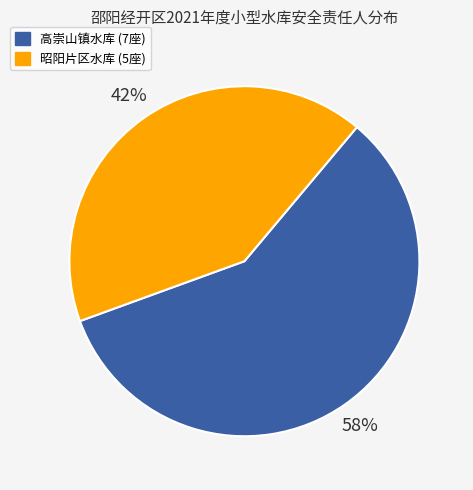

Is there a majority slice in this chart?

Yes